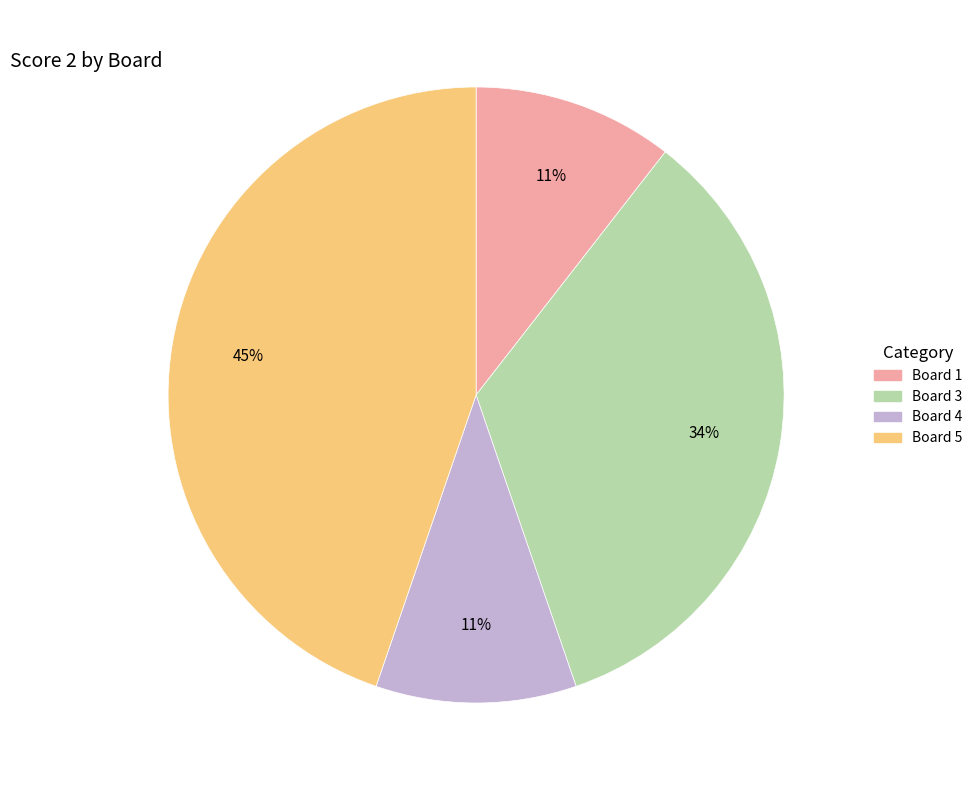

How many segments does this pie chart have?

4